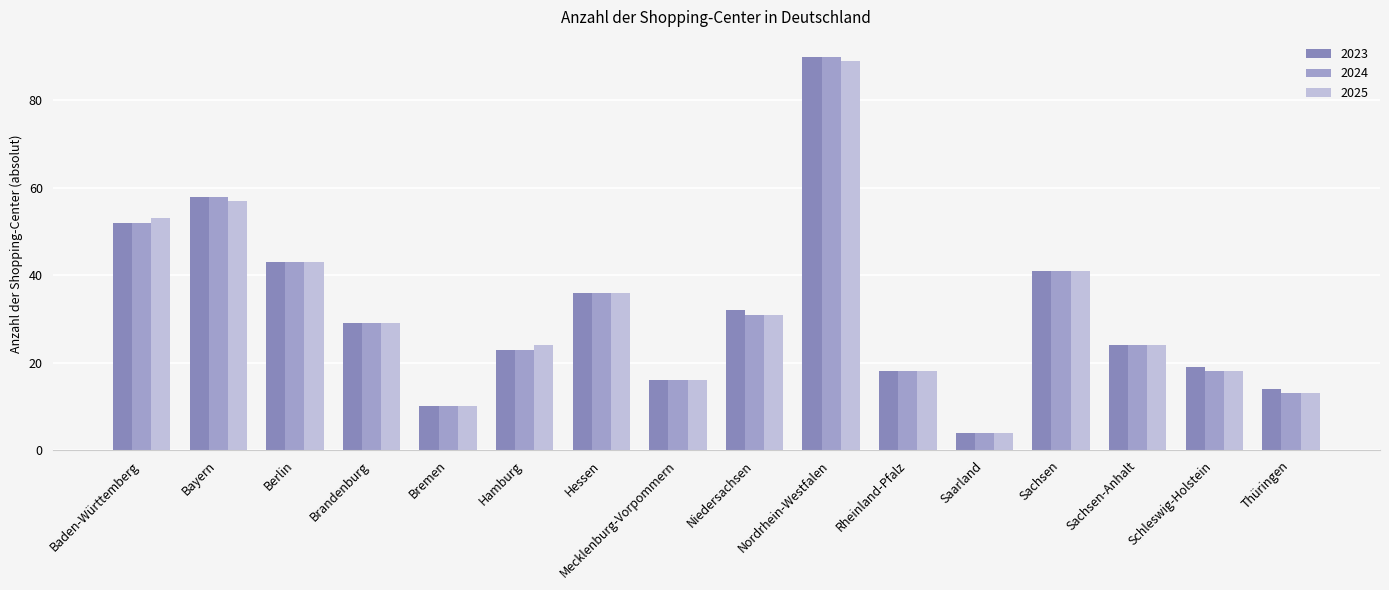

Where does the 2024 series first go above 29?

Baden-Württemberg